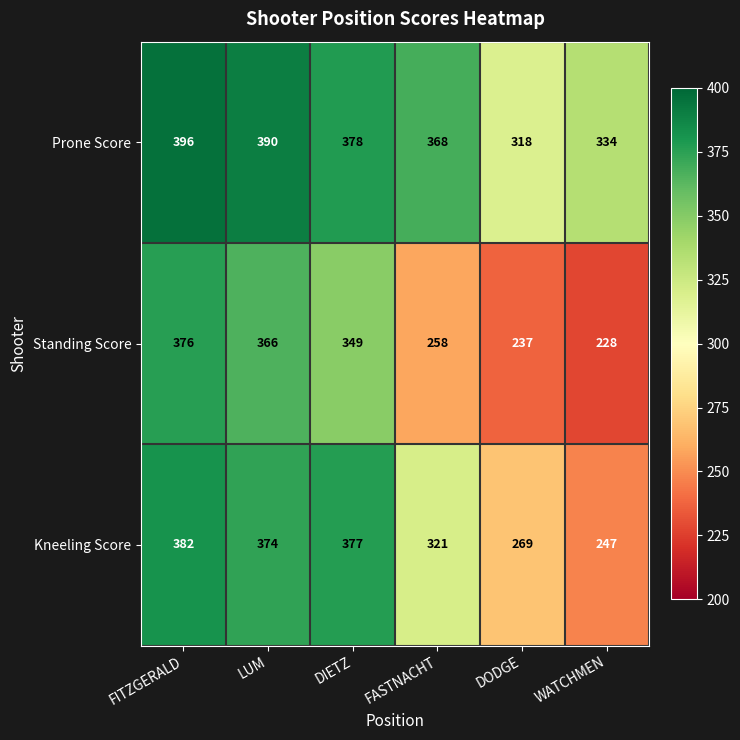

What is the total value across all series at LUM?

1130